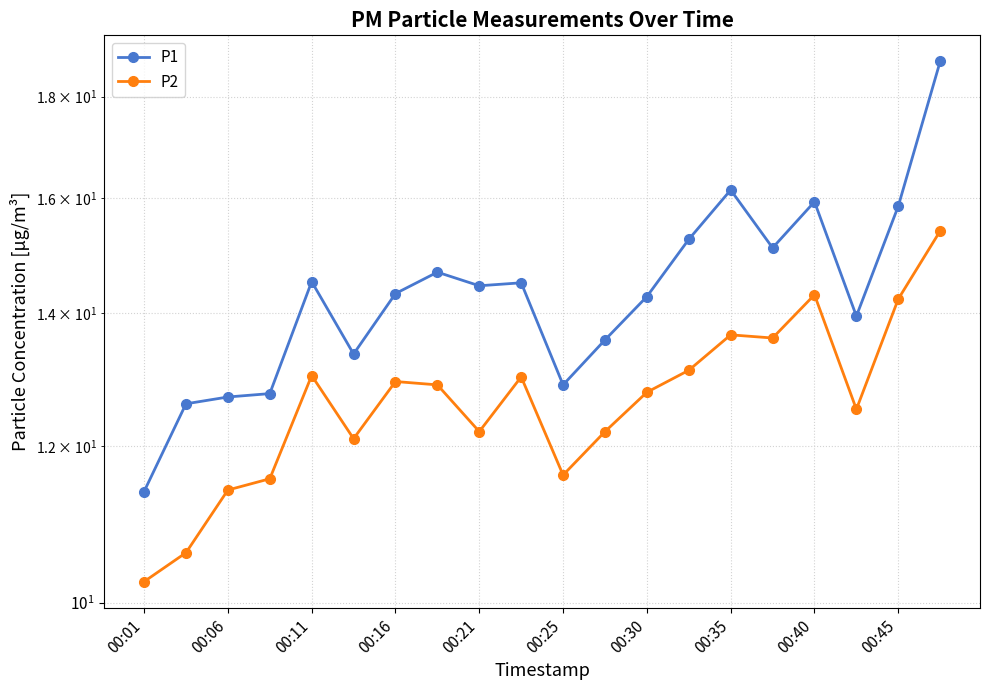

True or false: P2 and P1 cross at least once.

False